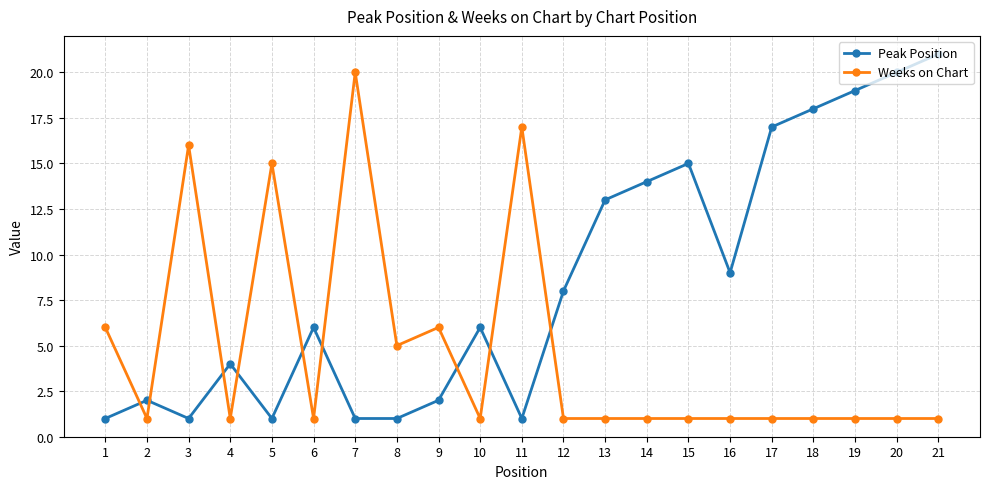

True or false: Weeks on Chart has a value of 2 at 15.

False